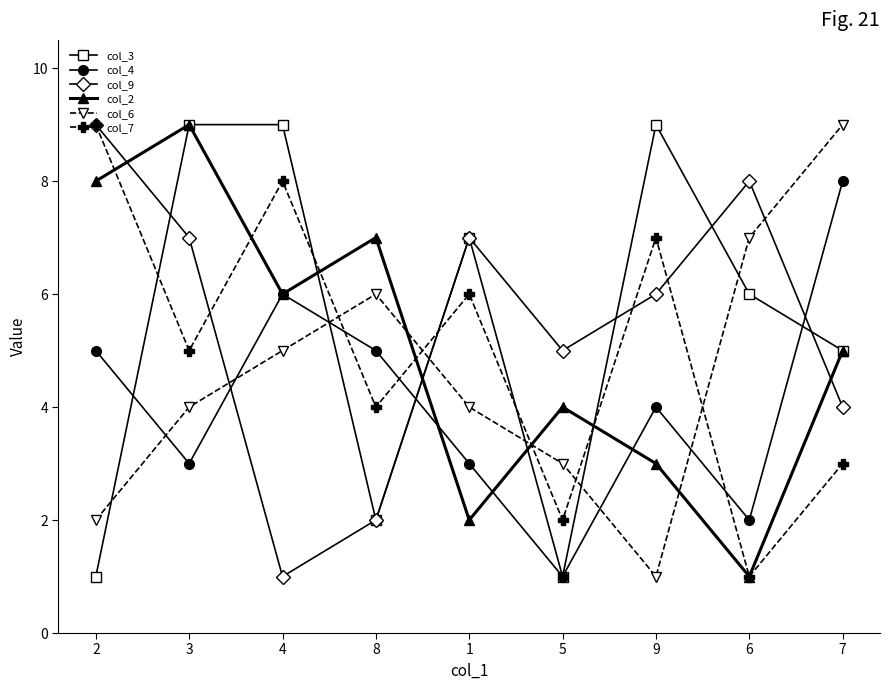

Does the chart display data point markers on the line(s)?

Yes